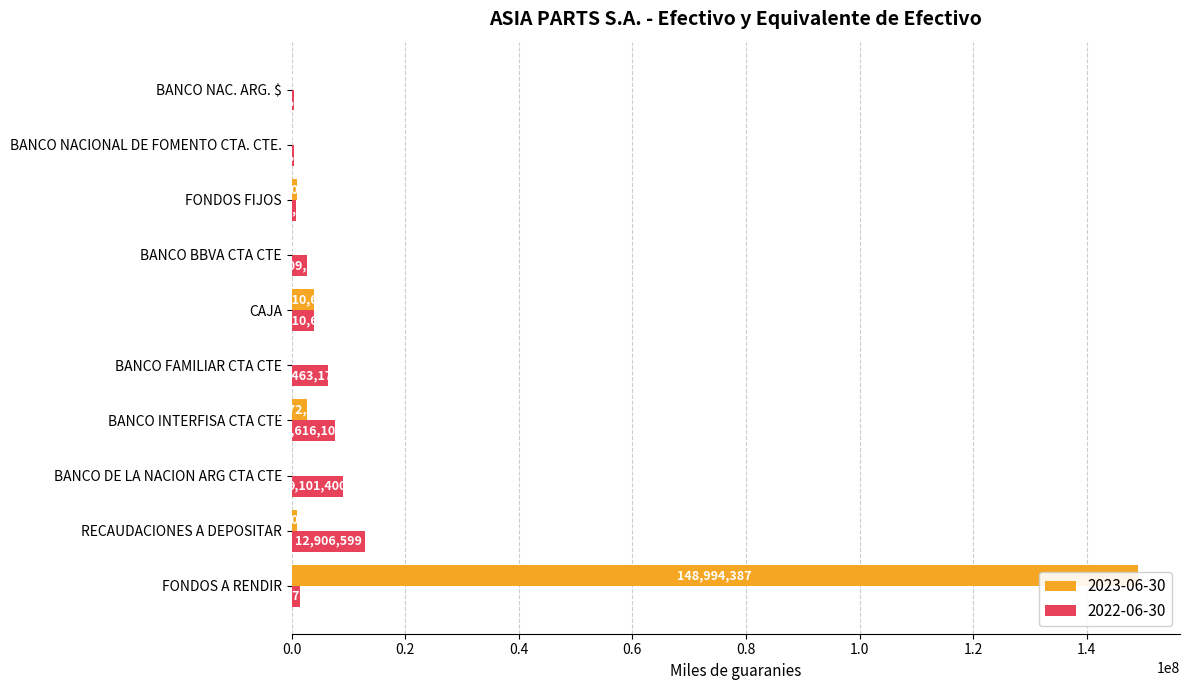

List the series in order of their peak value, lowest first.

2022-06-30, 2023-06-30